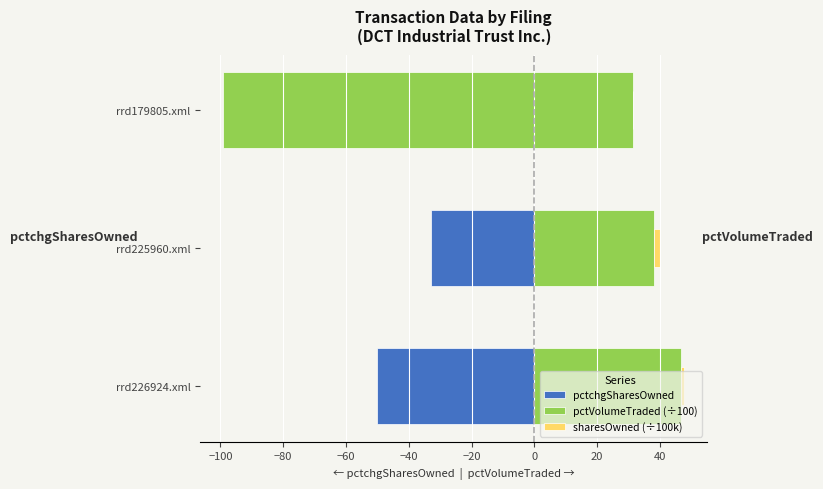

Which series has the largest total across all categories?

pctVolumeTraded (÷100)